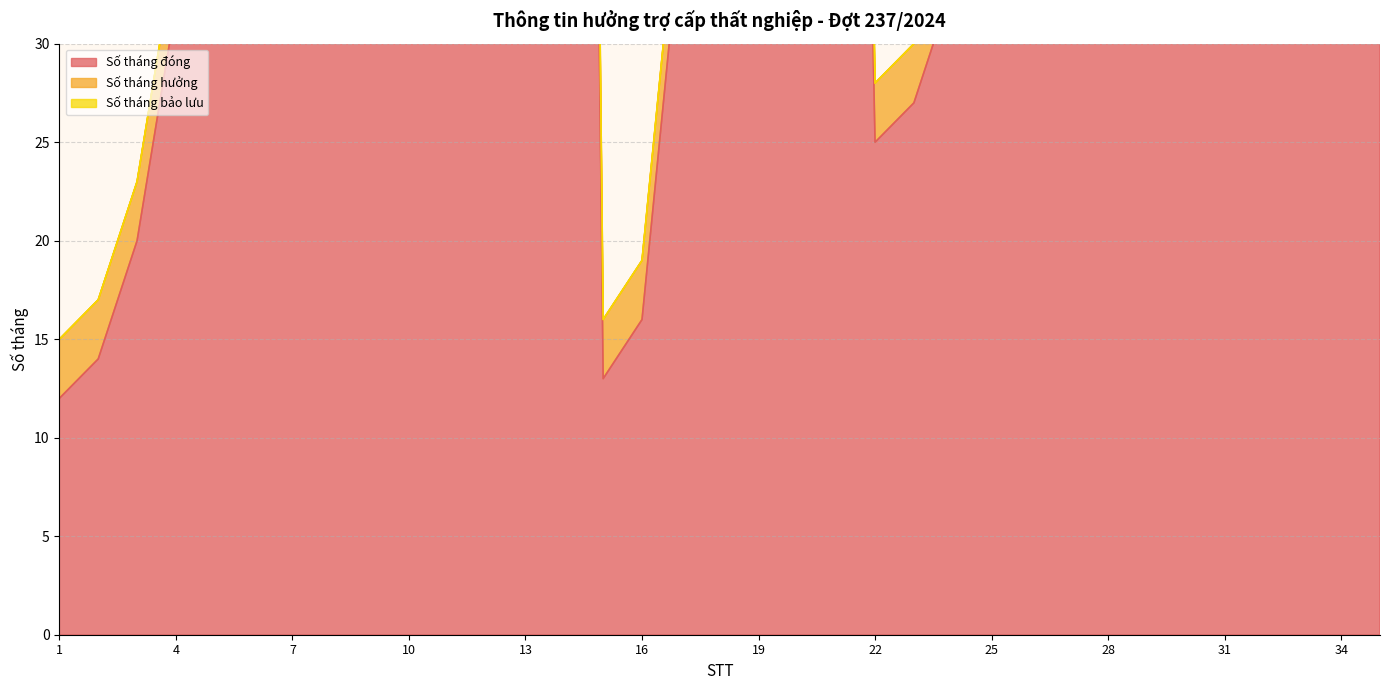

After their last crossing, which series has the higher values: Số tháng bảo lưu or Số tháng hưởng?

Số tháng hưởng